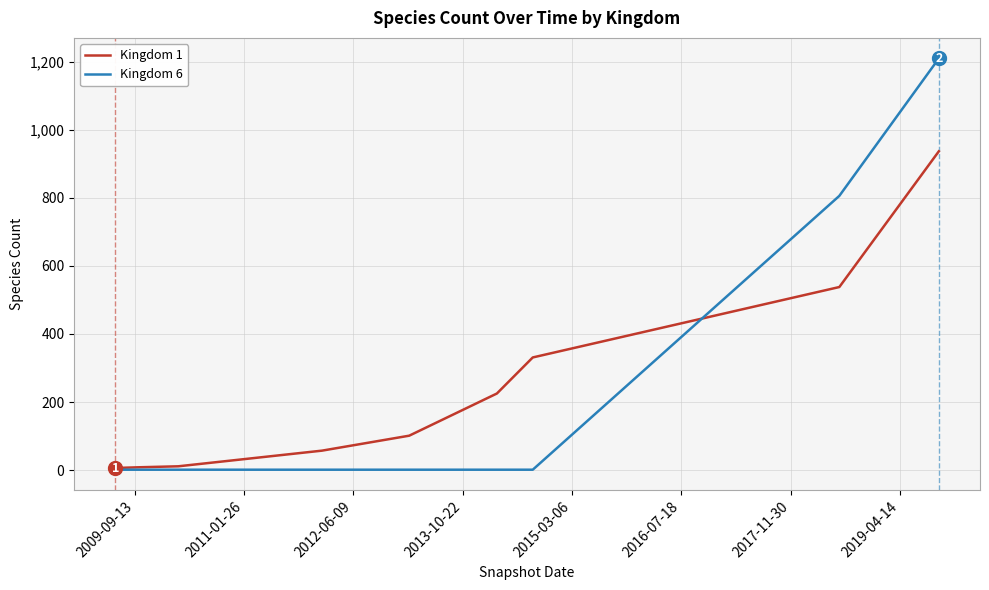

List the series in order of their peak value, highest first.

Kingdom 6, Kingdom 1